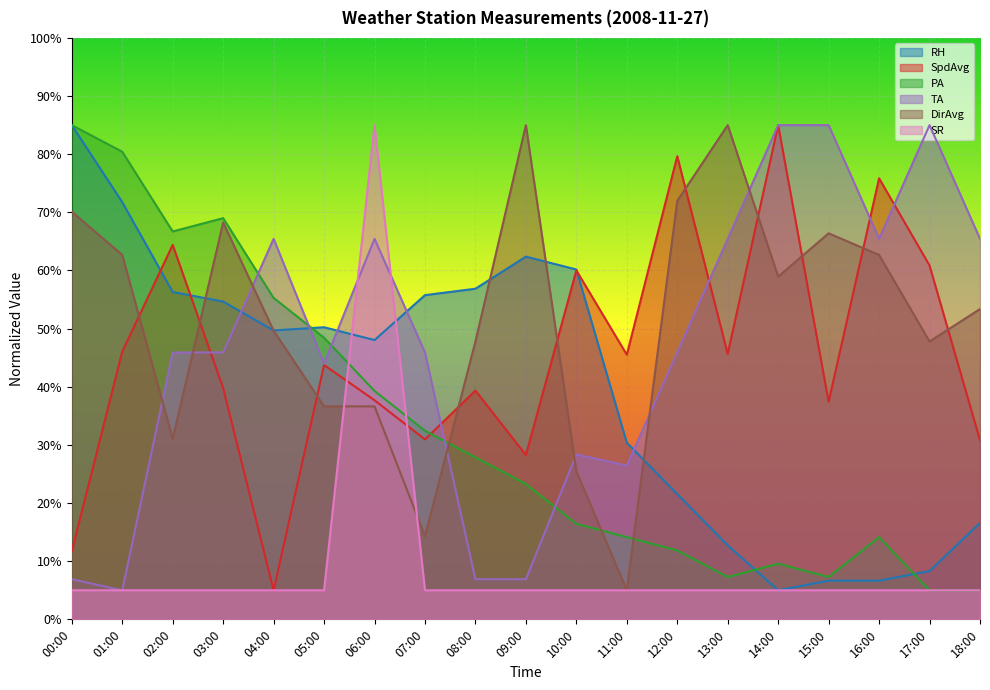

At which label is TA closest to 45?

02:00